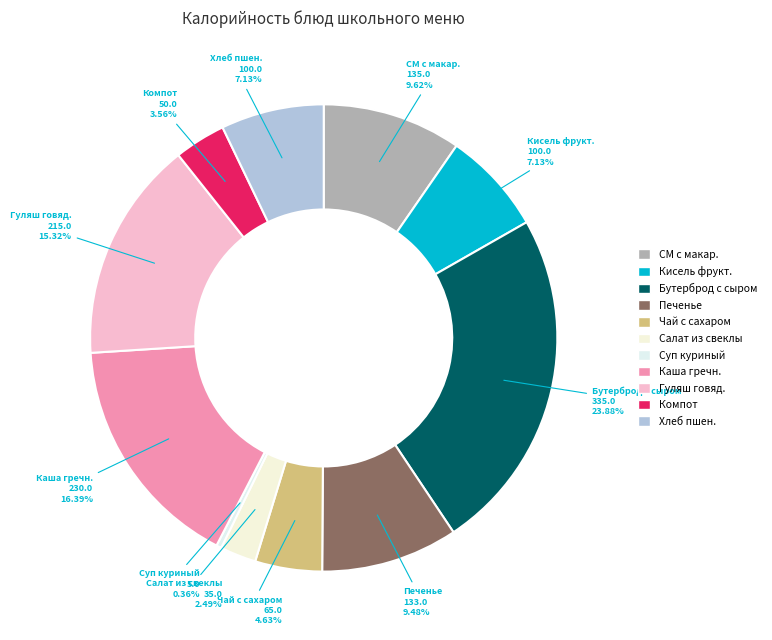

Which slice is the largest?

Бутерброд с сыром